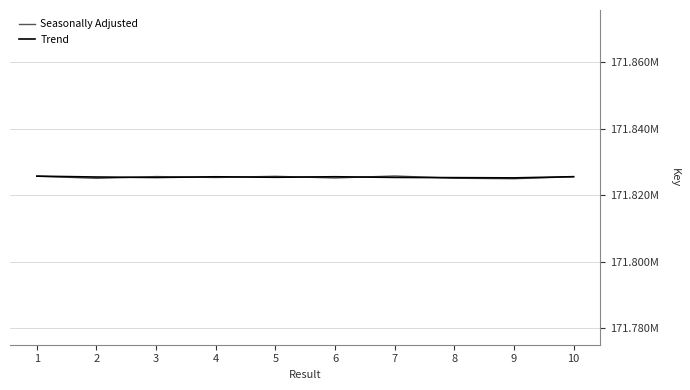

How many intersections are there between Trend and Seasonally Adjusted?

6